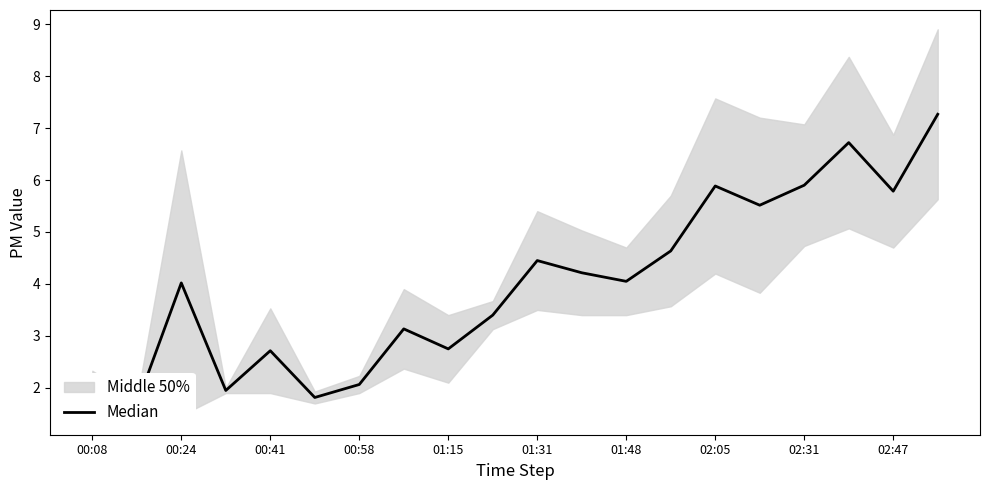

Reading left to right, what are all the values shown in this chart?

2.2	1.7	4.0	1.9	2.7	1.8	2.1	3.1	2.8	3.4	4.5	4.2	4.0	4.6	5.9	5.5	5.9	6.7	5.8	7.3